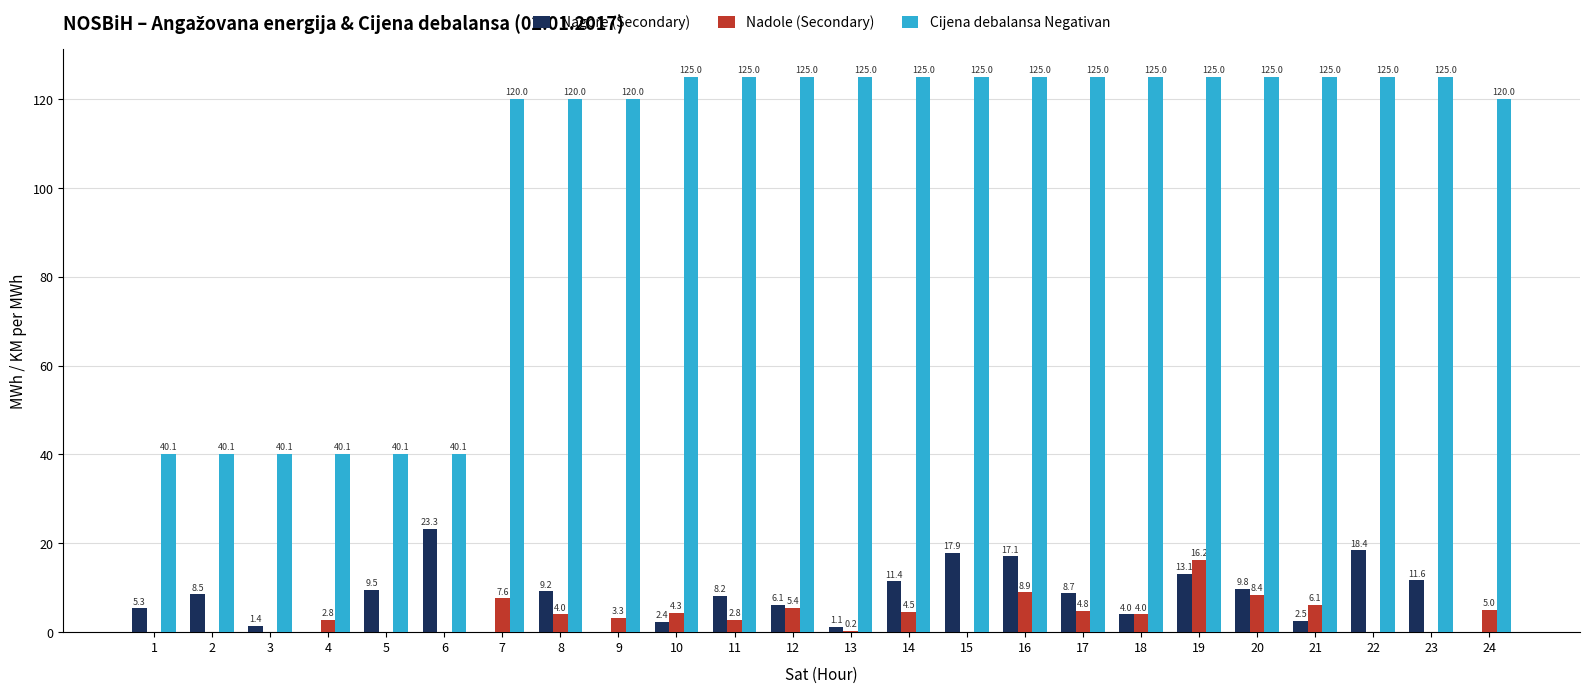

What is the sum of all Cijena debalansa Negativan values?

2470.6